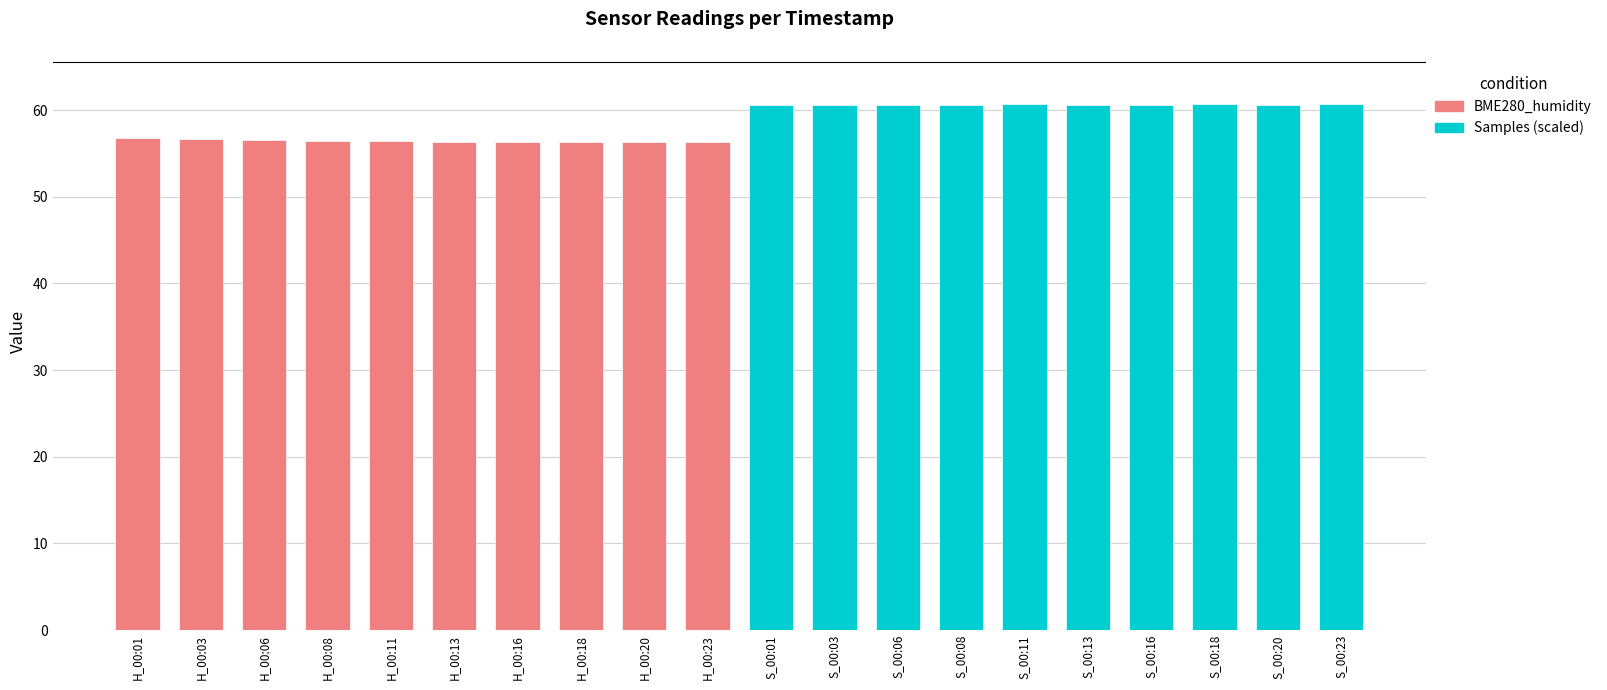

What is the sum of the BME280_humidity values at H_00:23 and H_00:03?

113.0